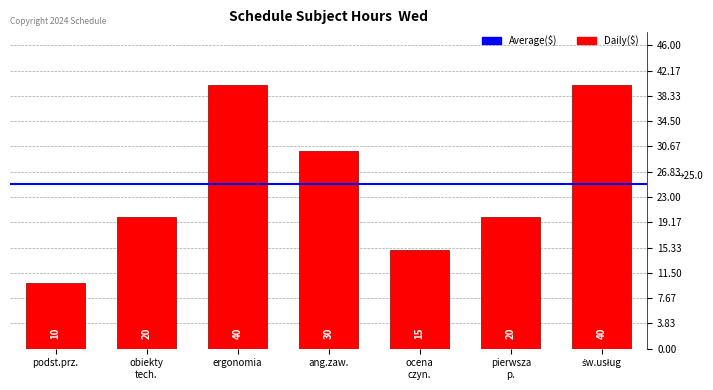

Is it true that the value at ergonomia is 40?

True